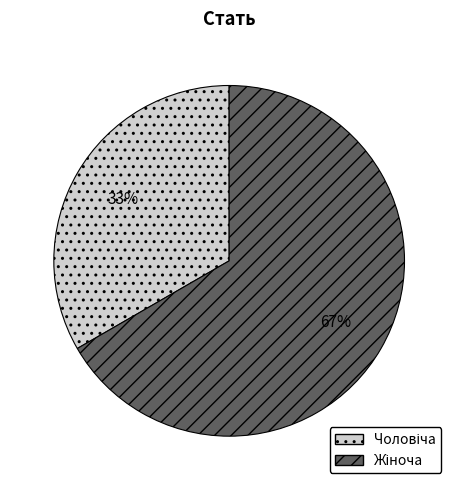

Is there a majority slice in this chart?

Yes